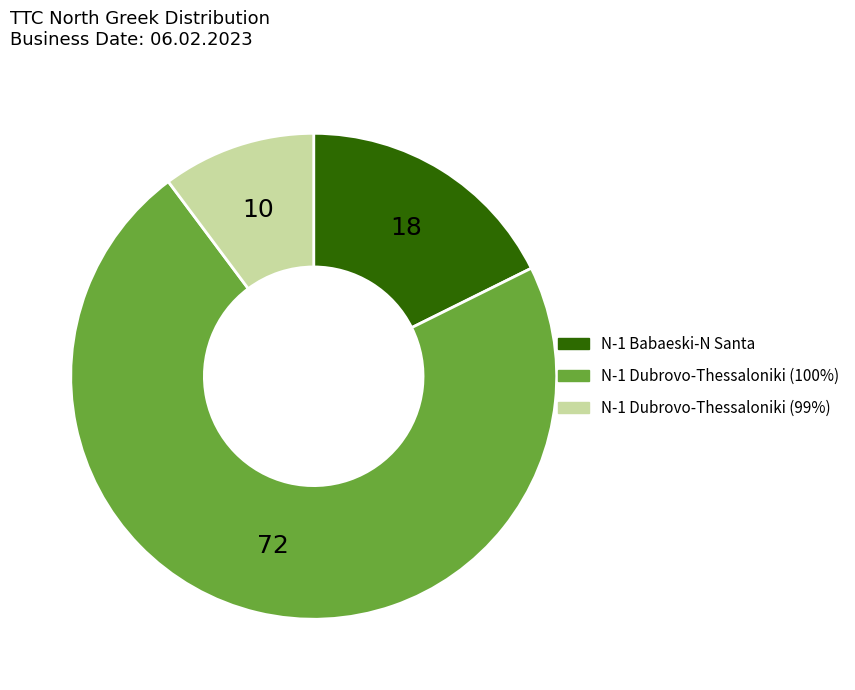

Does any single category account for the majority?

Yes